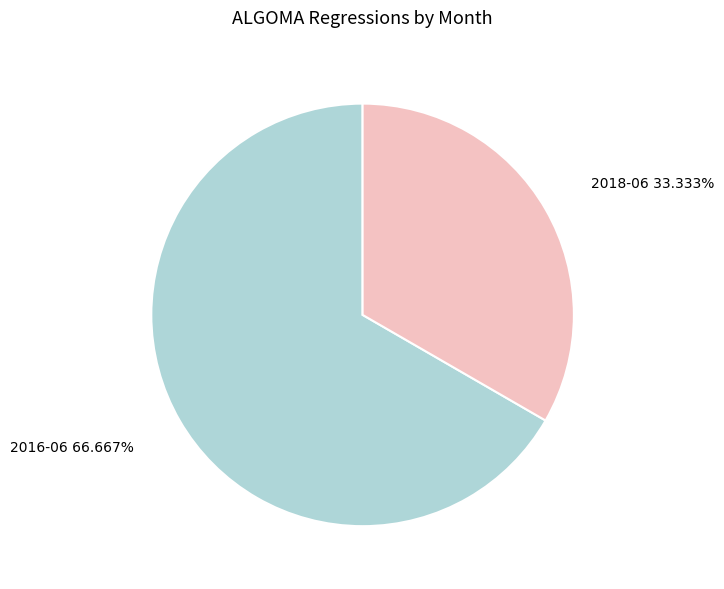

Rank the categories by value from highest to lowest.

2016-06, 2018-06